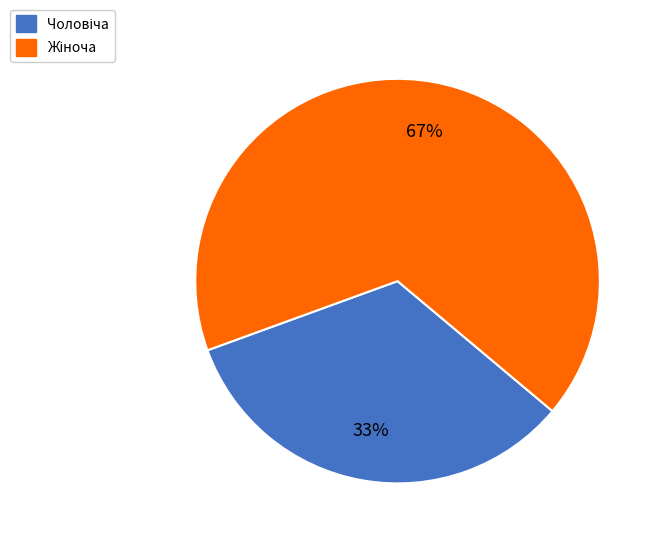

Is there any slice that represents more than half of the pie?

Yes